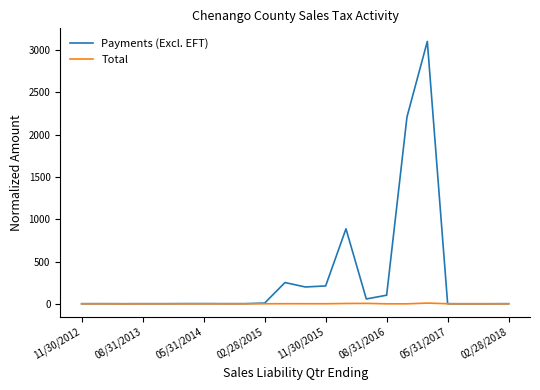

Rank the series by their average value, from lowest to highest.

Total, Payments (Excl. EFT)